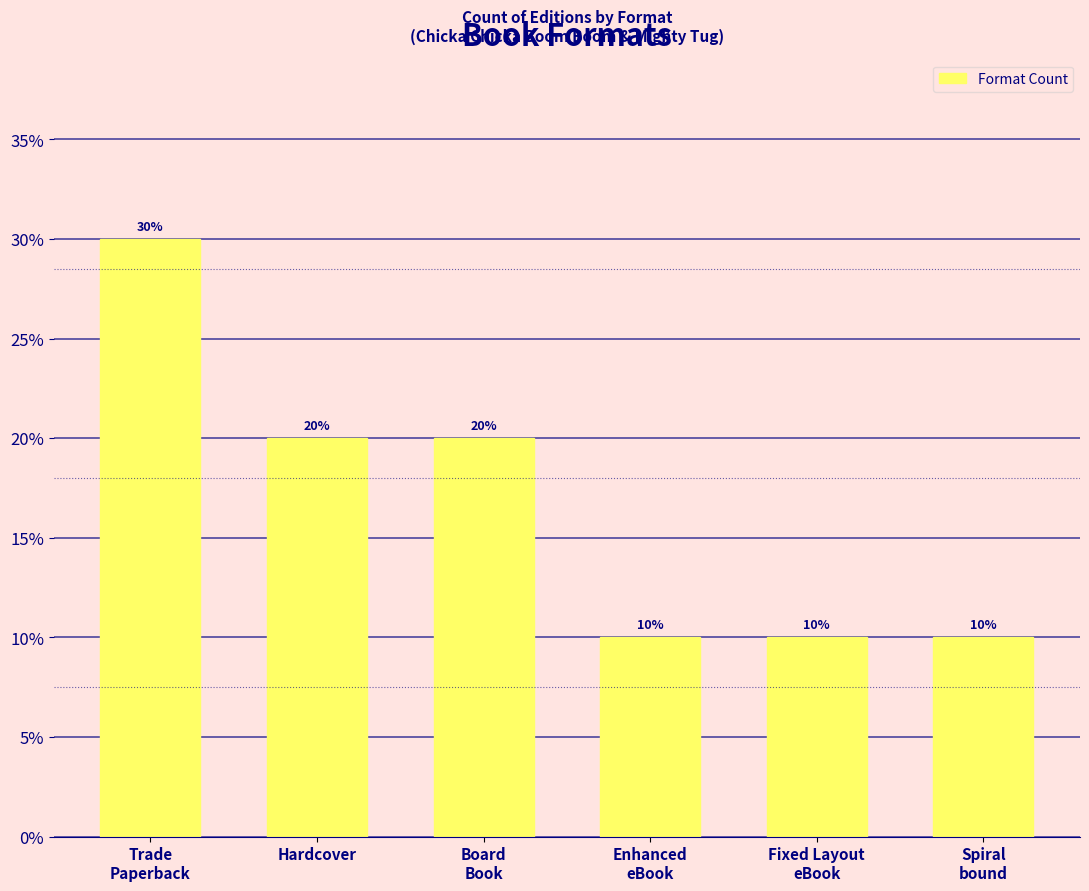

How many values are between 10 and 20?

5